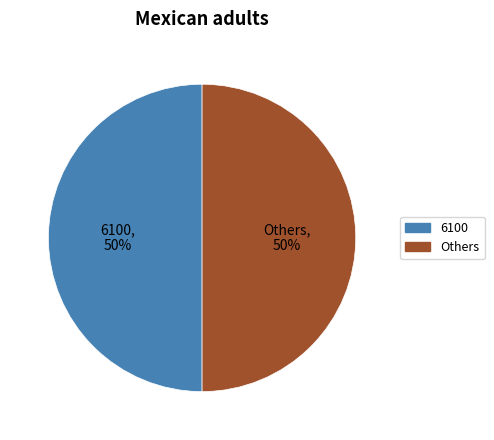

True or false: 6100 accounts for 50% of the total.

True